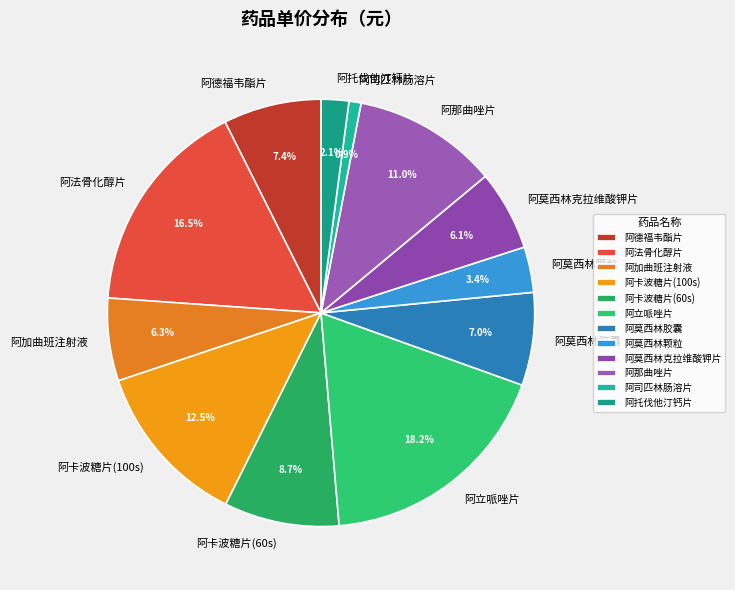

How many segments does this pie chart have?

12